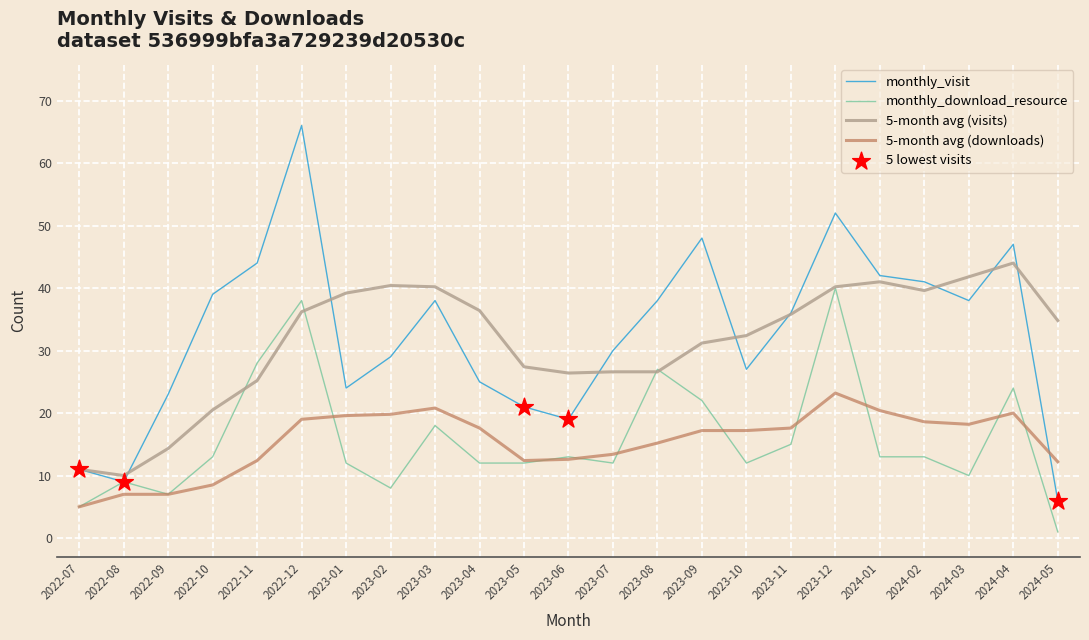

What is the total value across all series at 2023-11?

104.4